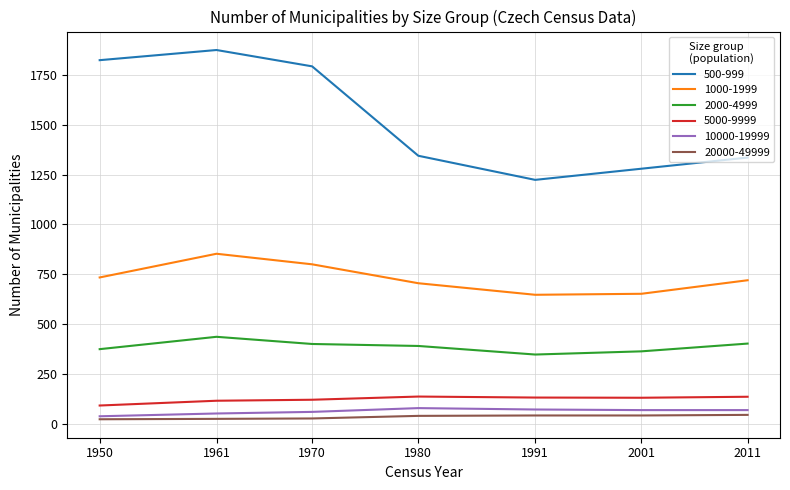

What is the maximum value shown in the chart?

1876